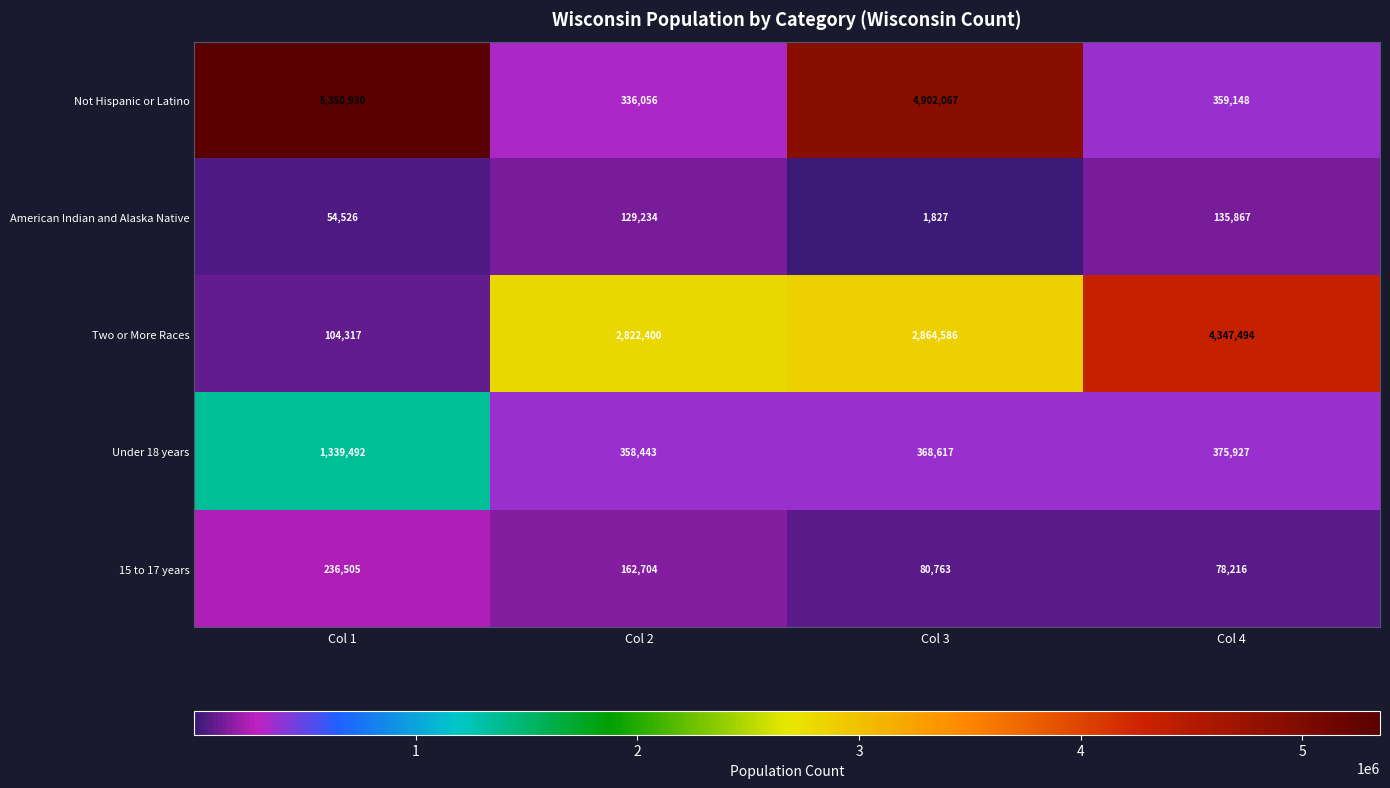

What value does the Under 18 years series have at Col 3, to the nearest 100?

368600